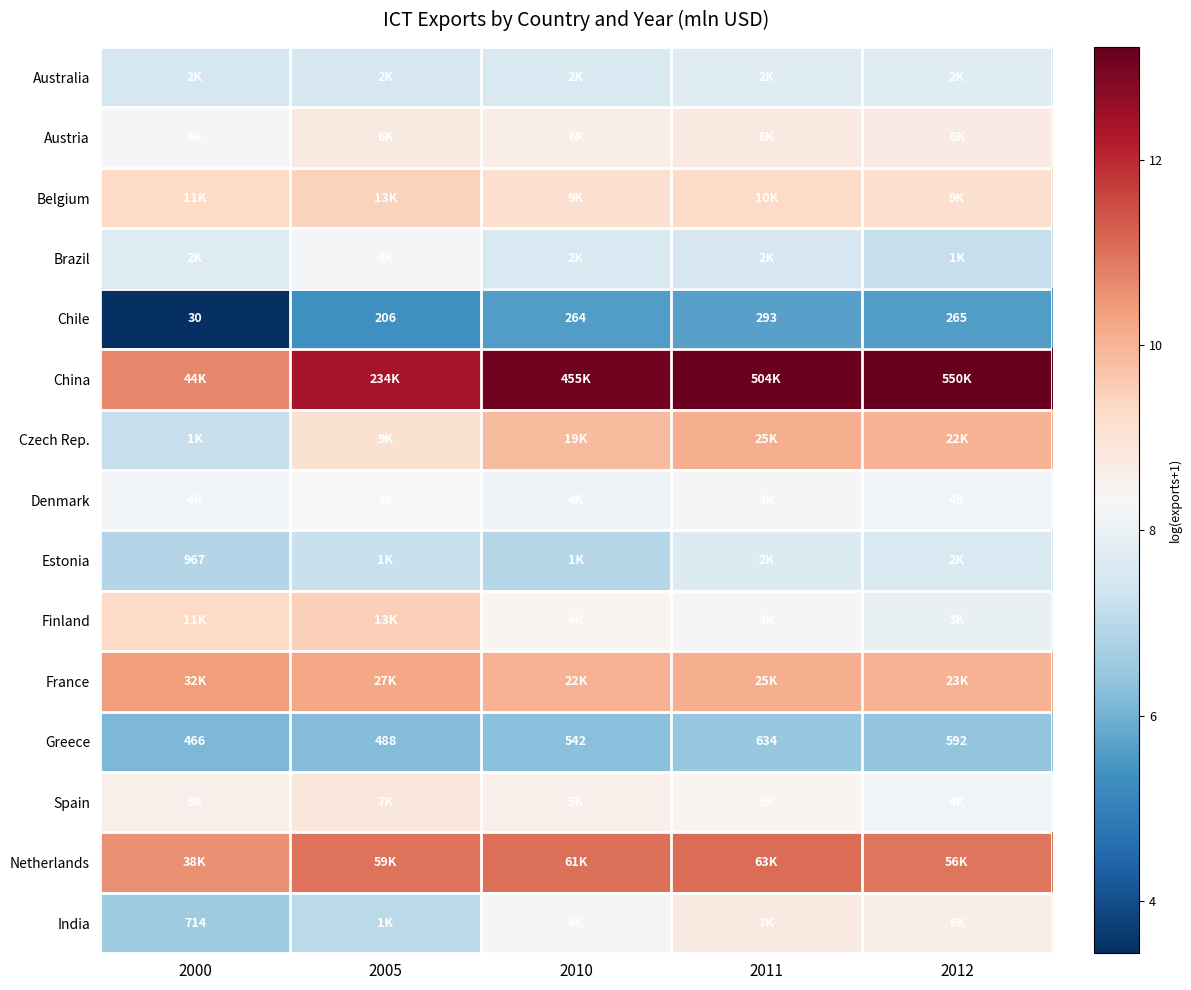

What is the average value of the Belgium series?

9.3